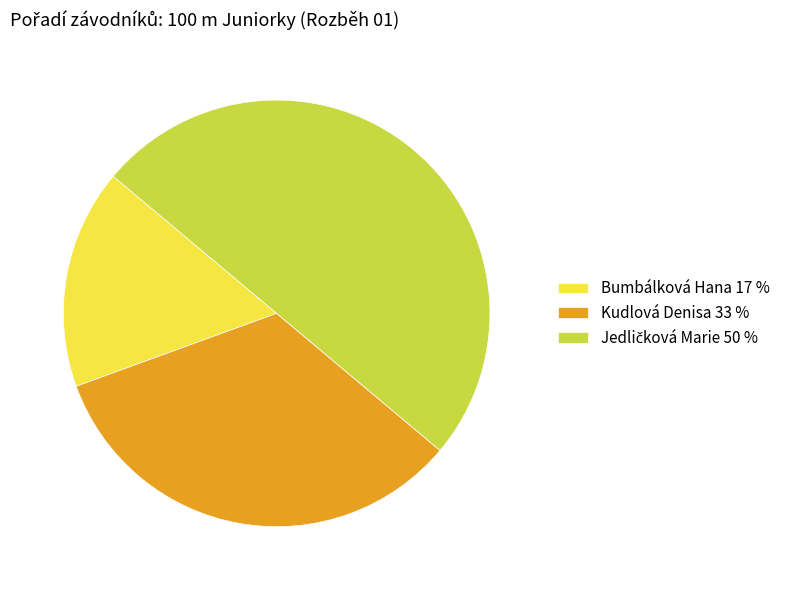

Between Bumbálková Hana and Kudlová Denisa, which is larger?

Kudlová Denisa